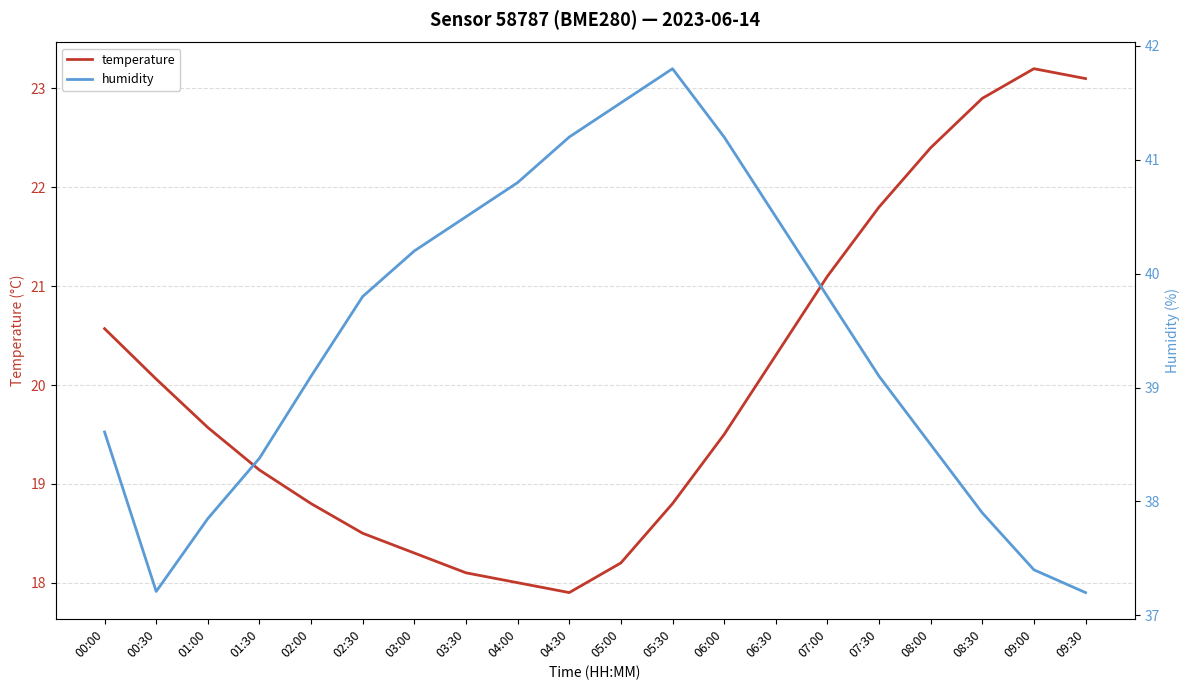

Which series has the widest spread of values?

temperature